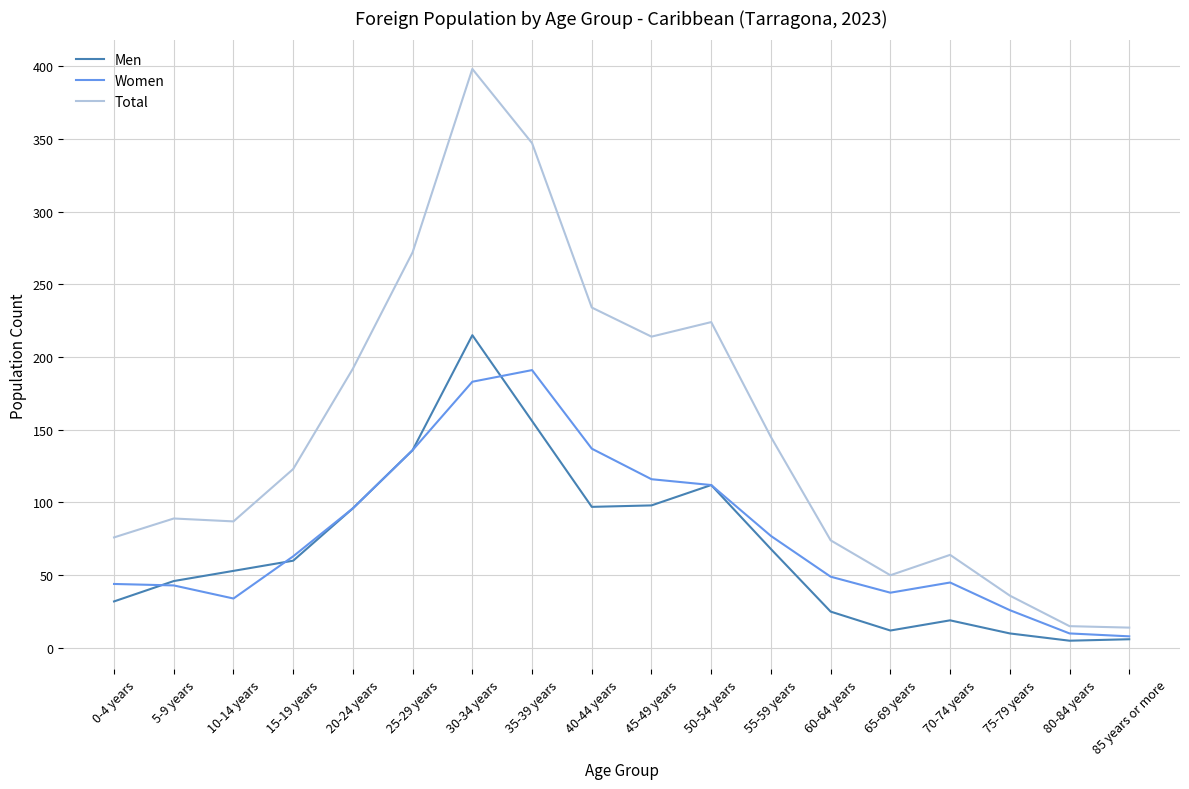

At which label does Total reach its peak?

30-34 years